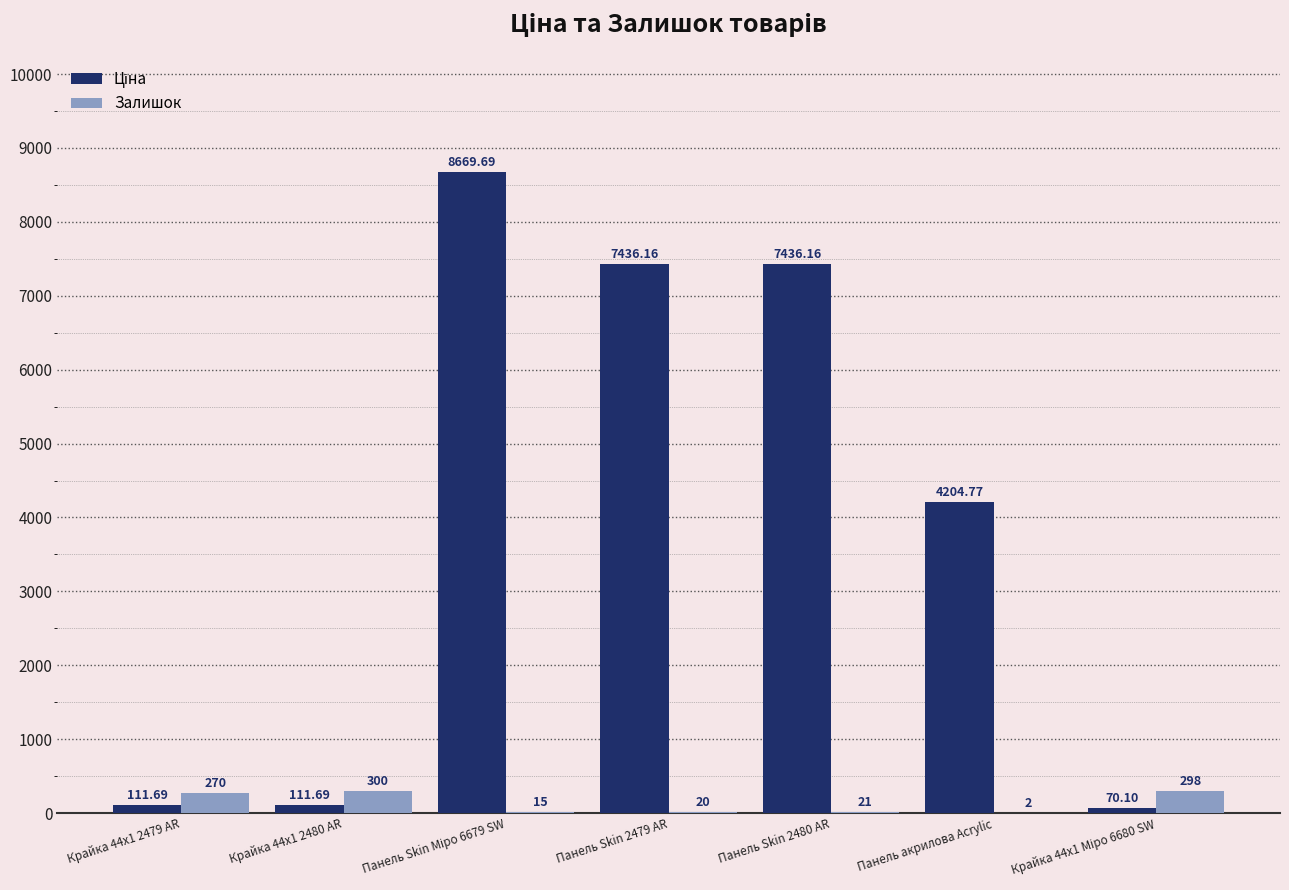

What is the sum of all Залишок values?

926.0